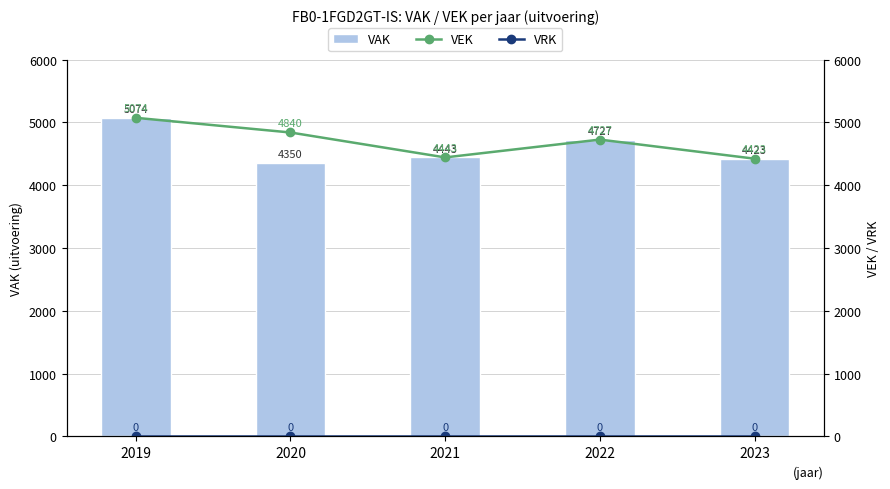

Which category has the highest value in the VEK series?

2019